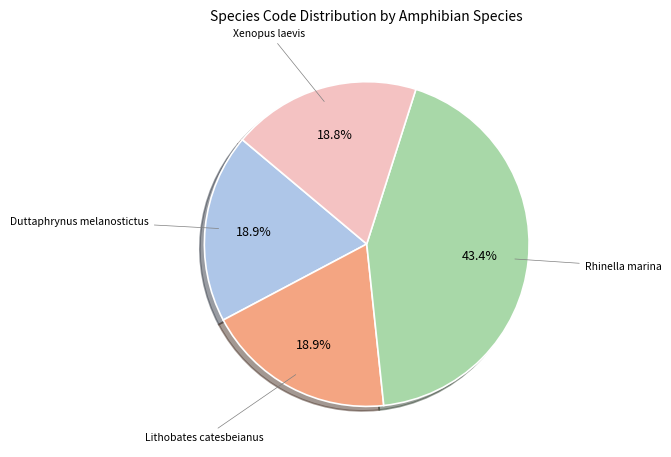

Is there any slice that represents more than half of the pie?

No